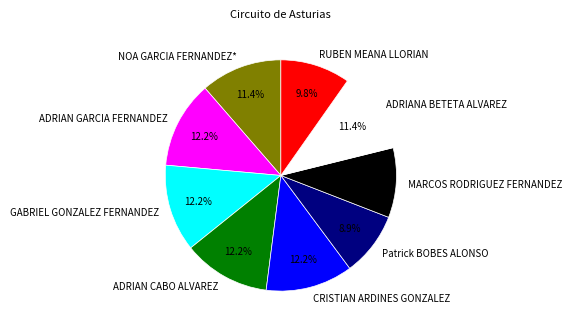

Is there a majority slice in this chart?

No